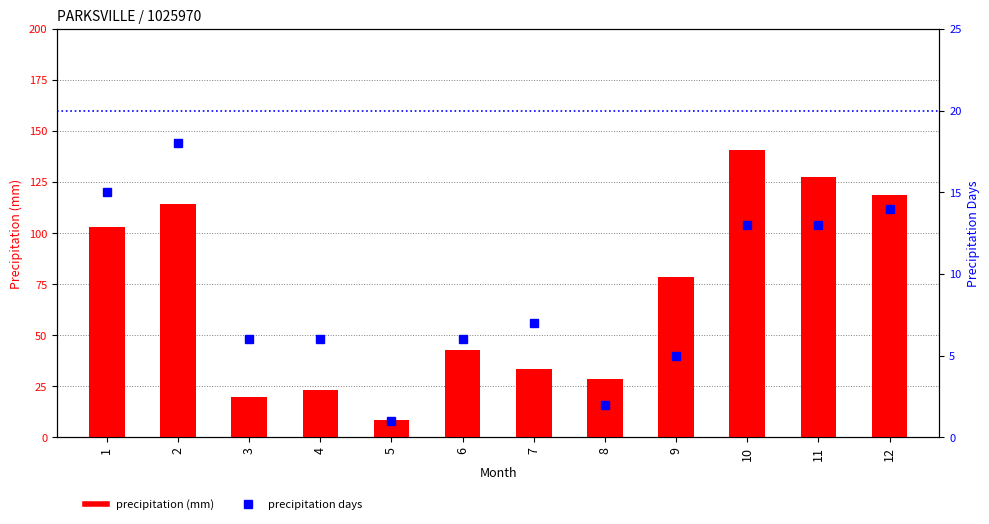

Between 4 and 5, which series saw the biggest shift?

precipitation (mm)